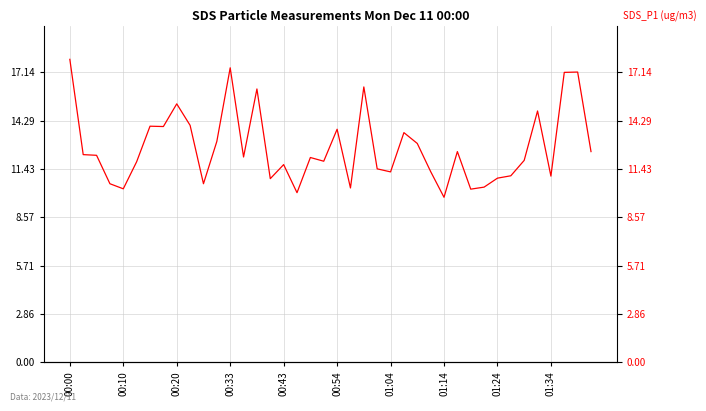

Rank the categories by value from lowest to highest.

28, 17, 30, 00:43, 21, 31, 00:33, 10, 15, 32, 36, 33, 24, 27, 23, 16, 00:54, 19, 34, 18, 13, 00:20, 00:10, 29, 39, 26, 11, 25, 20, 01:14, 01:04, 01:34, 35, 01:24, 14, 22, 37, 38, 12, 00:00